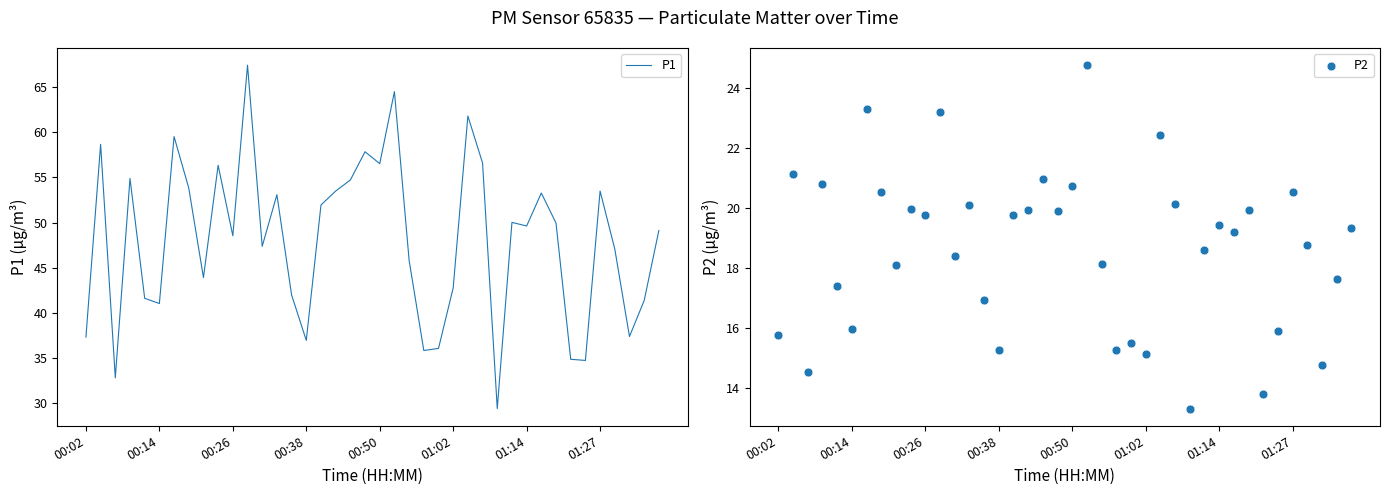

At which category is the sum across all series the highest?

11